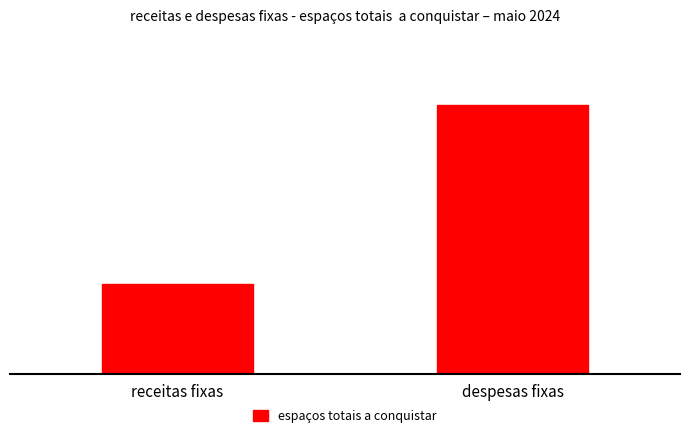

Are the bars horizontal?

No